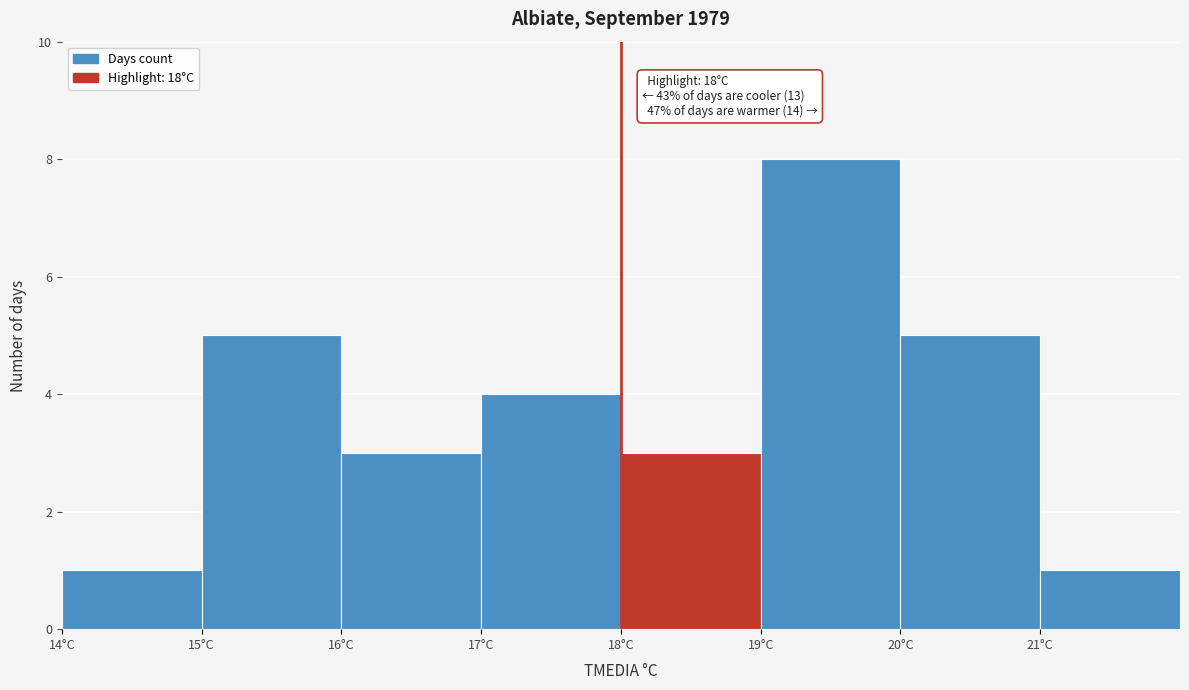

Which range on the x-axis has the tallest bar?

19 to 20